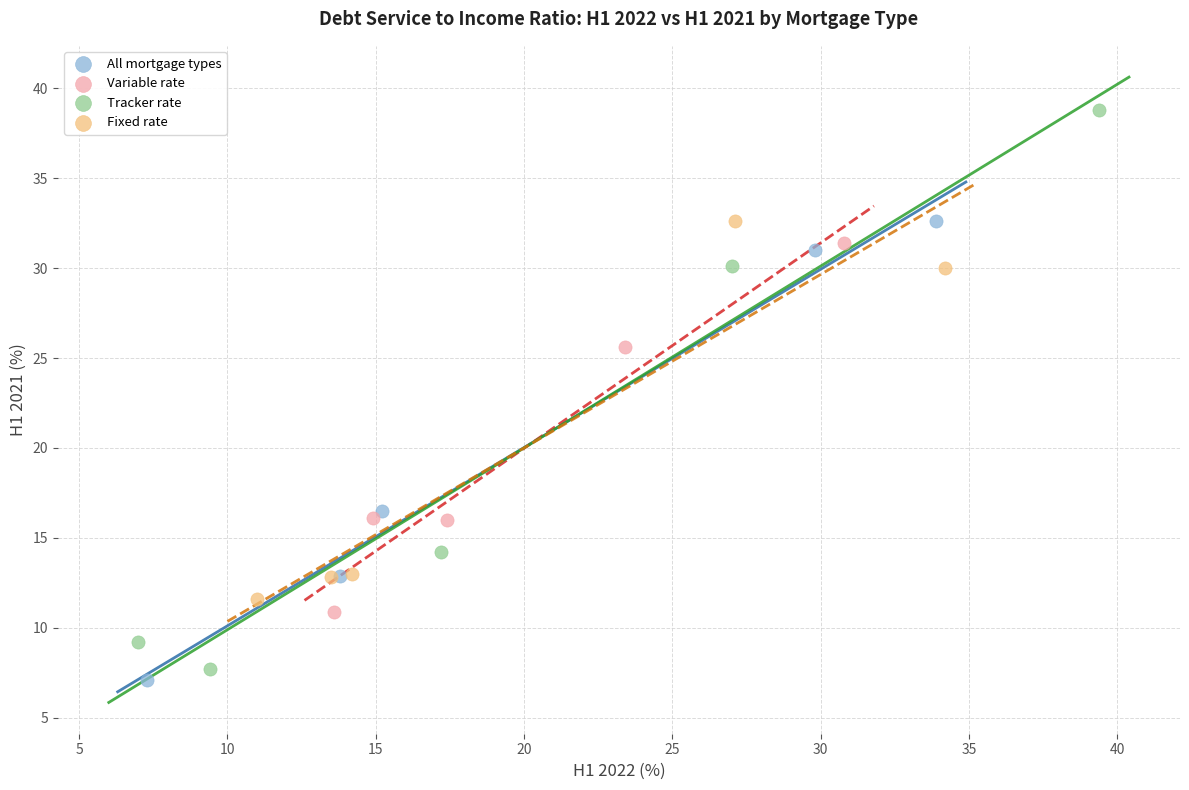

Which series contains the lowest Y value?

All mortgage types